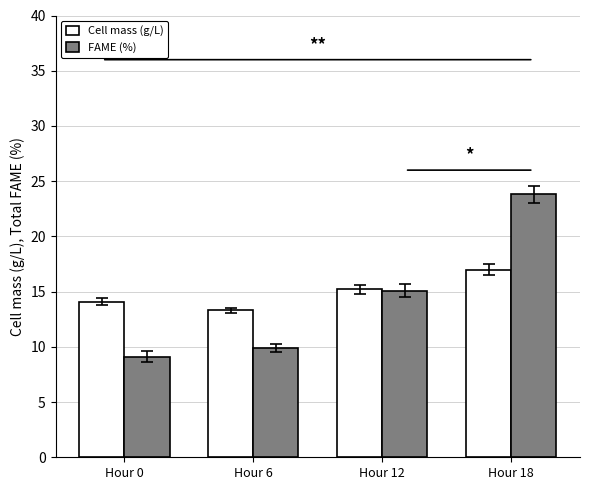

What are all the series names shown in the legend?

Cell mass (g/L), FAME (%)